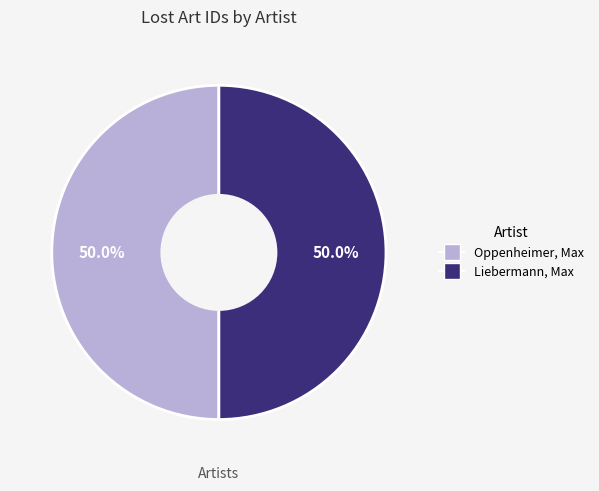

Do Oppenheimer, Max and Liebermann, Max together represent more than half of the pie?

Yes